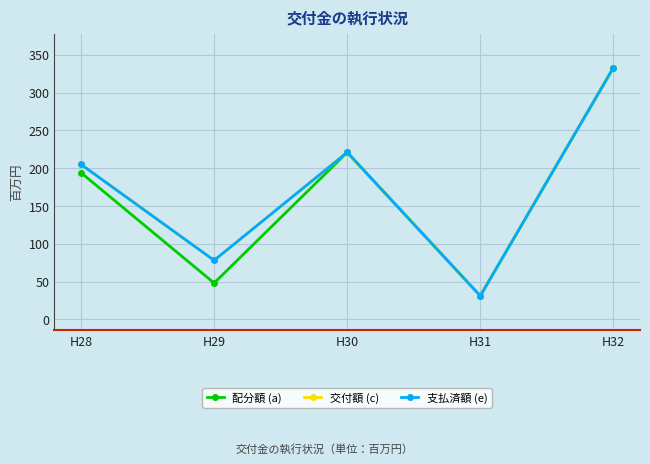

Is it true that 支払済額 (e) equals 511 at H32?

False